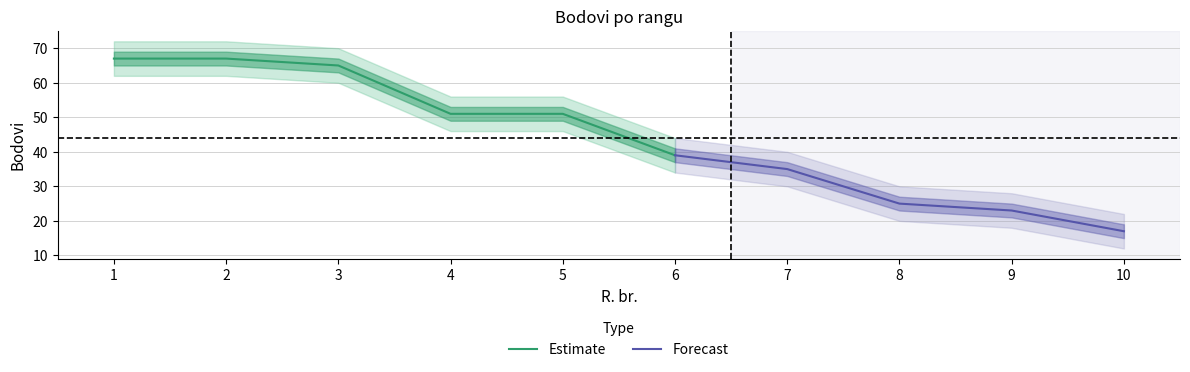

What is the sum of all values?

440